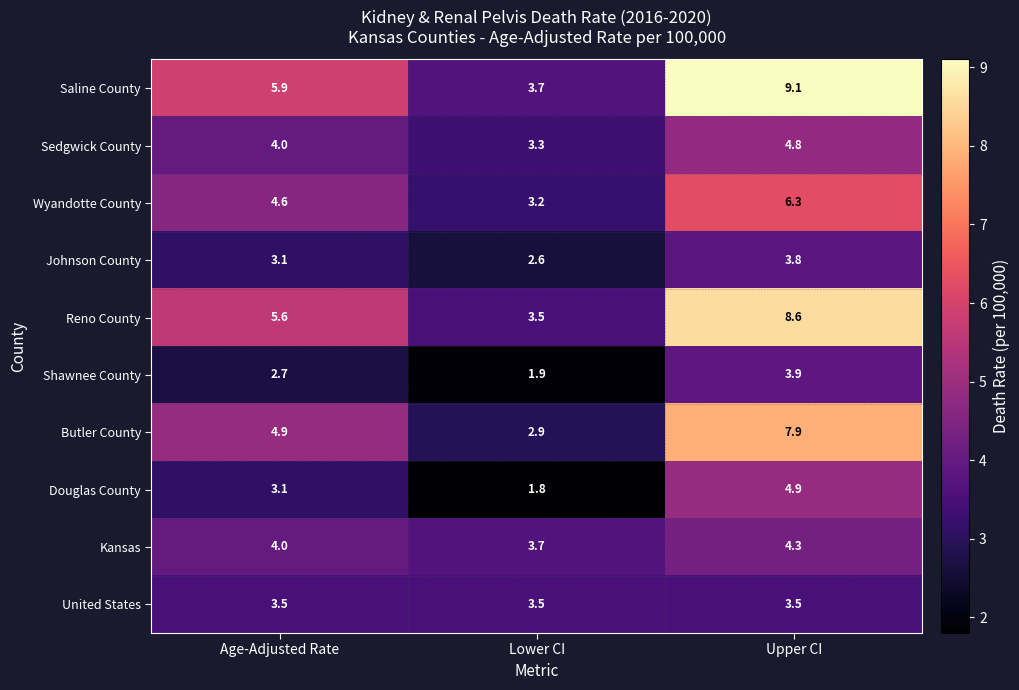

Where is Reno County nearest to the value 6?

Age-Adjusted Rate